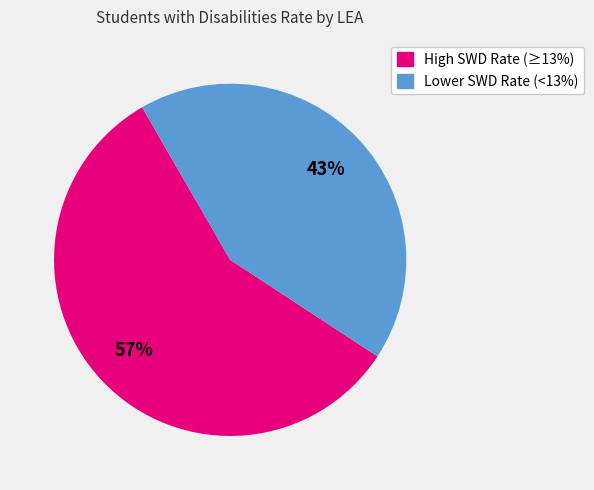

To the nearest percent, what is the average slice percentage?

50%